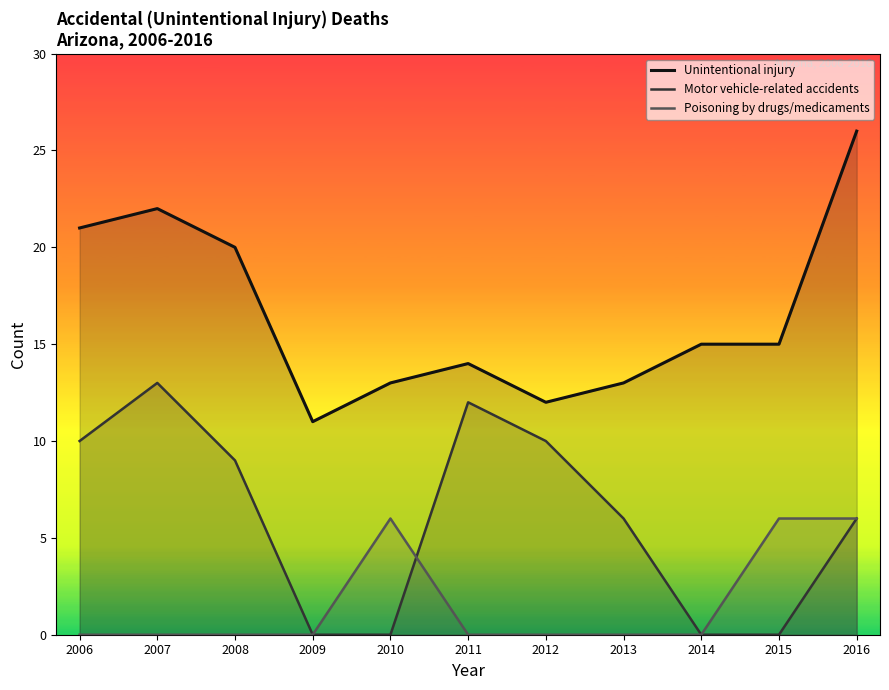

At which label is Poisoning by drugs/medicaments closest to 3?

2006